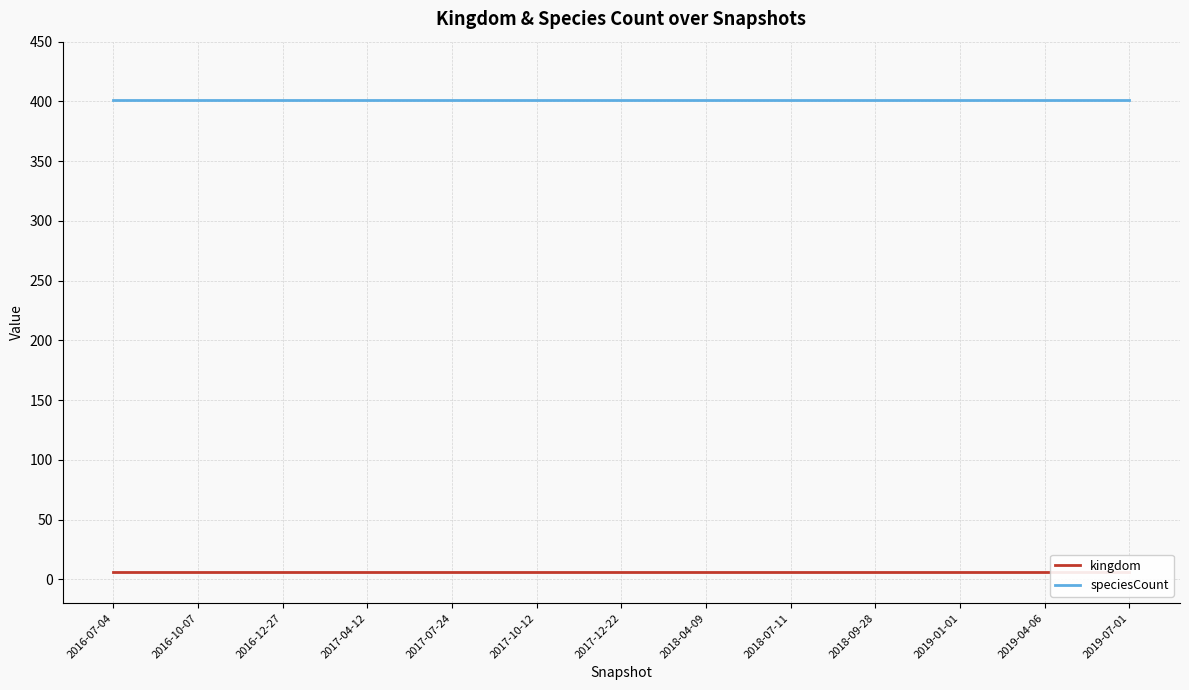

What is the label of the 2nd point from the right?

2019-04-06